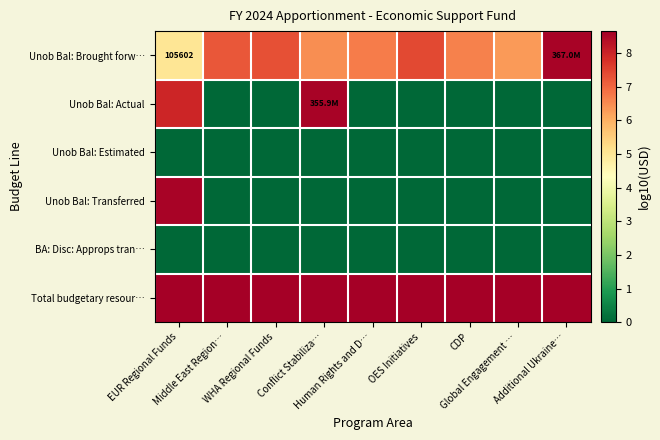

At which label does Unob Bal: Brought forw… reach its minimum?

EUR Regional Funds